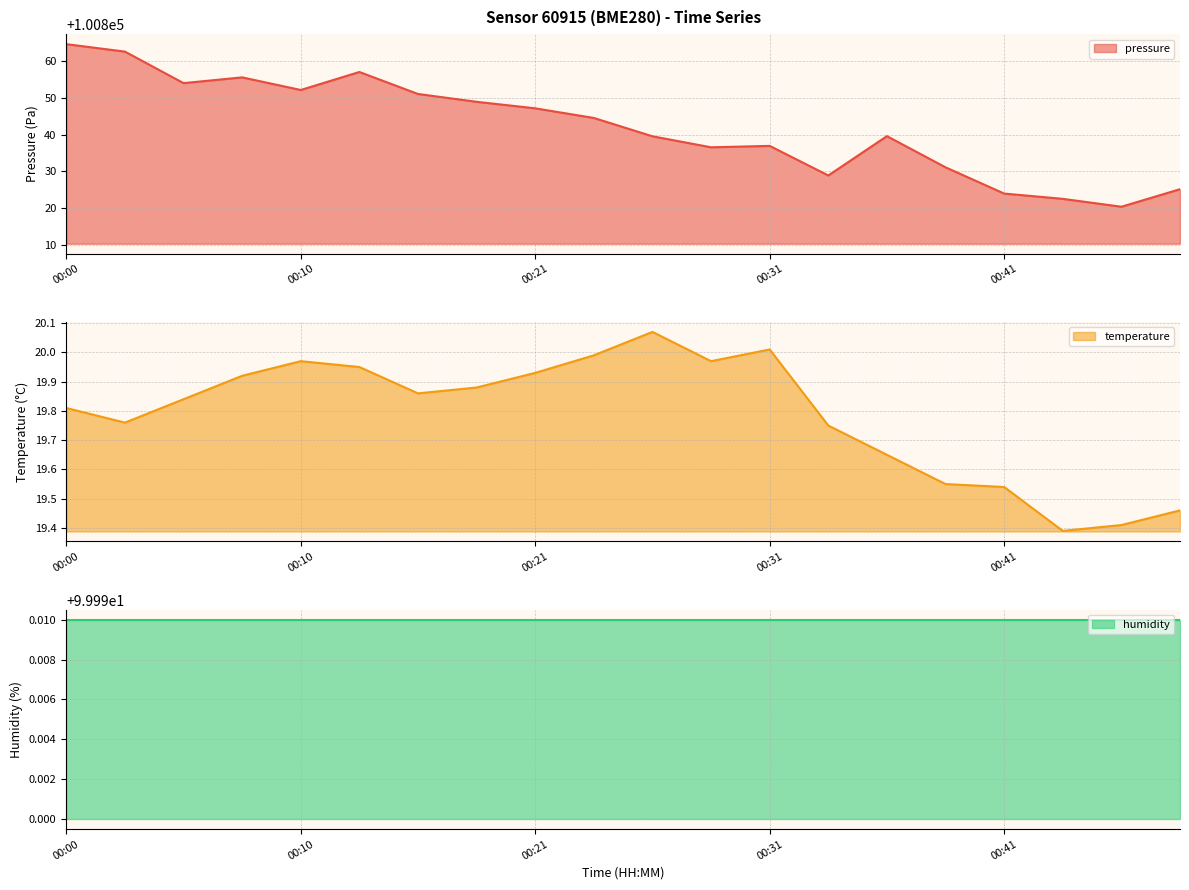

Rank the categories by pressure value from lowest to highest.

00:46, 00:44, 00:41, 00:49, 00:34, 00:39, 00:29, 00:31, 00:26, 00:36, 00:24, 00:21, 00:18, 00:15, 00:10, 00:05, 00:08, 00:13, 00:03, 00:00